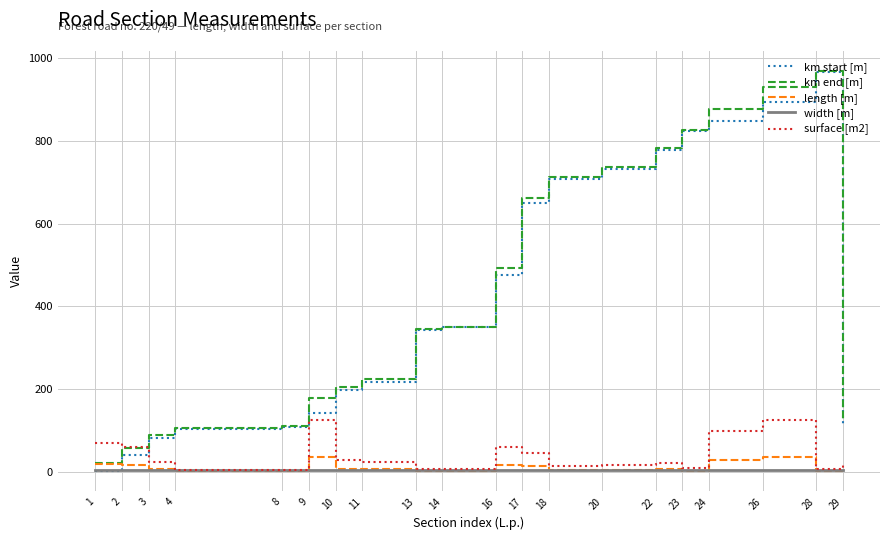

Which series changed the most between 11 and 29?

km end [m]